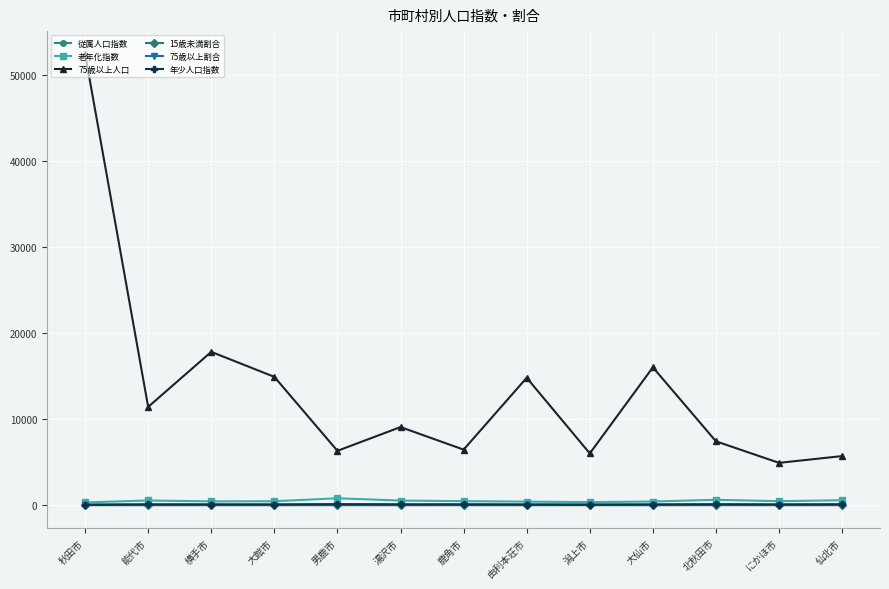

What is the total value across all series at 由利本荘市?

15428.1